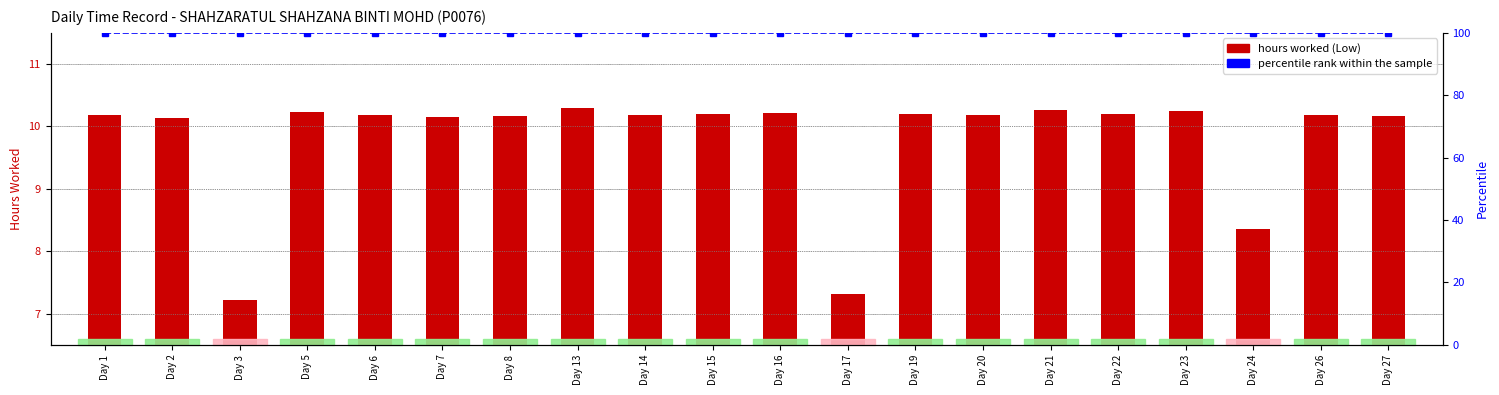

True or false: hours worked has a value of 3.3 at Day 21.

False